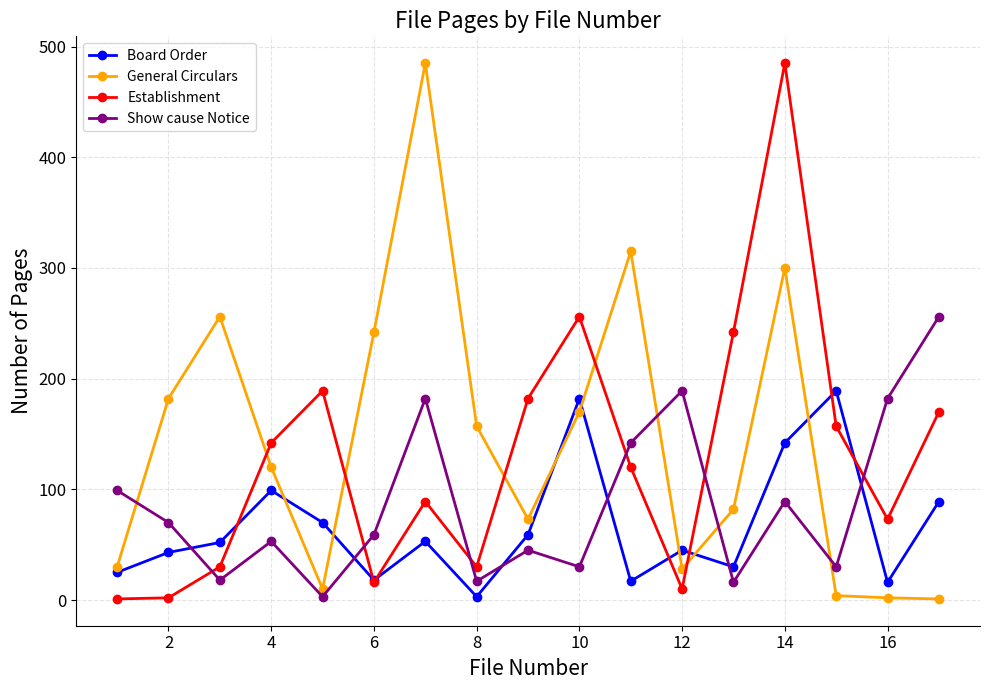

Rank the series by their average value, from highest to lowest.

General Circulars, Establishment, Show cause Notice, Board Order